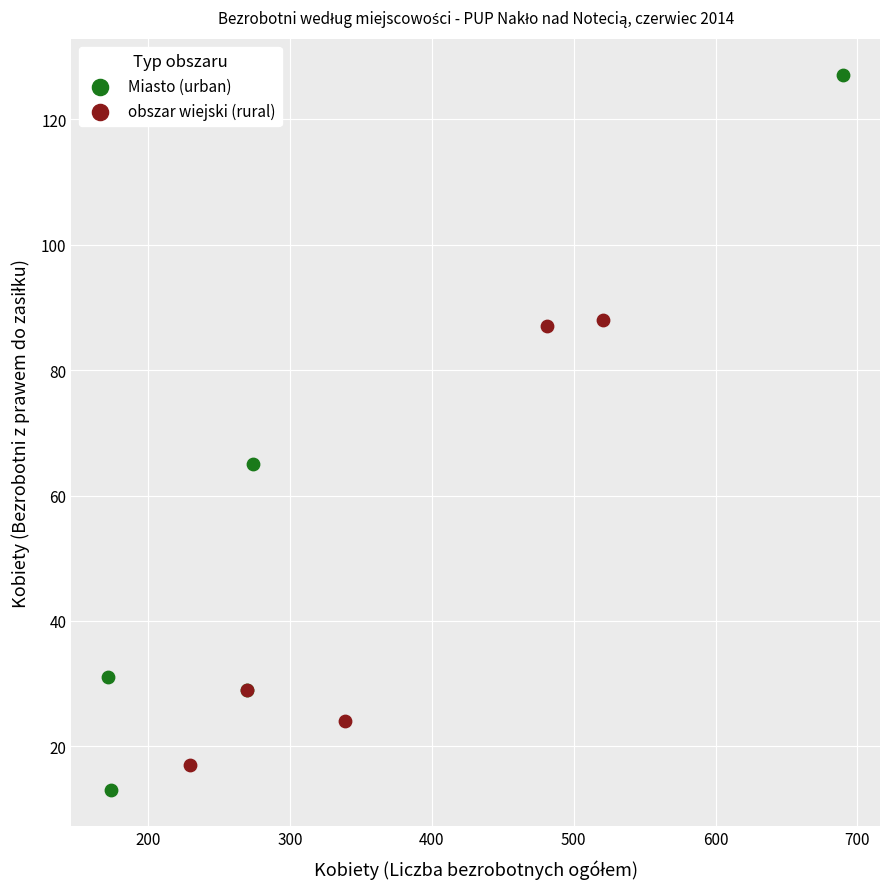

Which series reaches the maximum Y coordinate?

Miasto (urban)